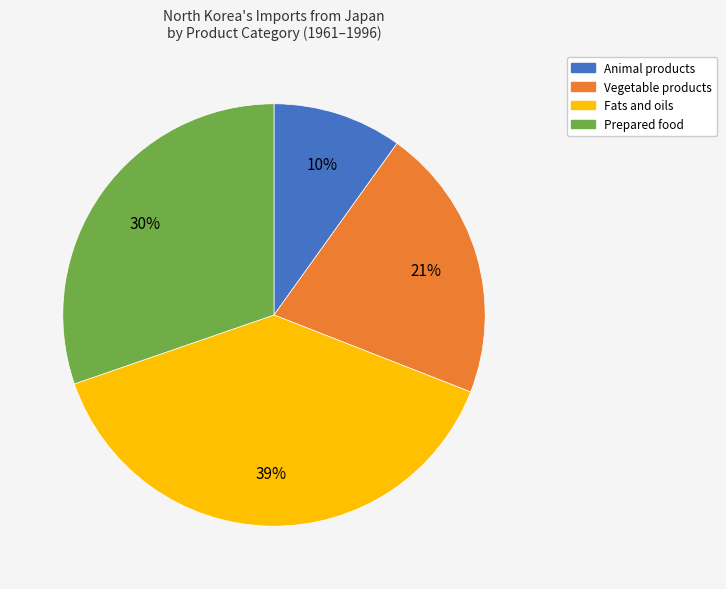

To the nearest percent, what is the average slice percentage?

25%